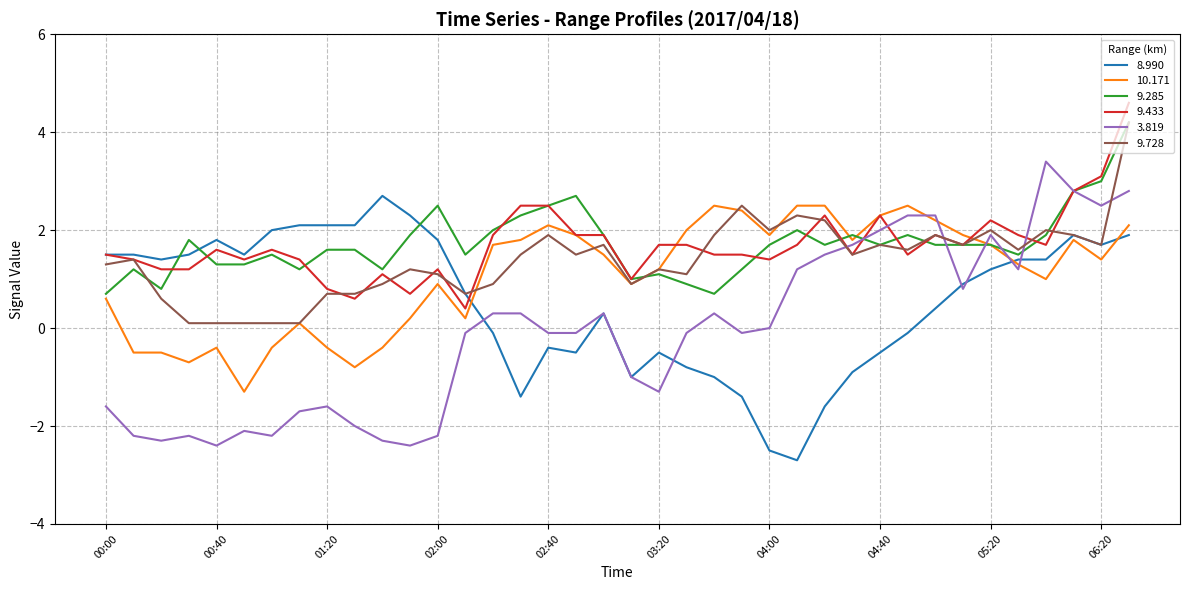

What is the lowest value of the 9.285 series?

0.7